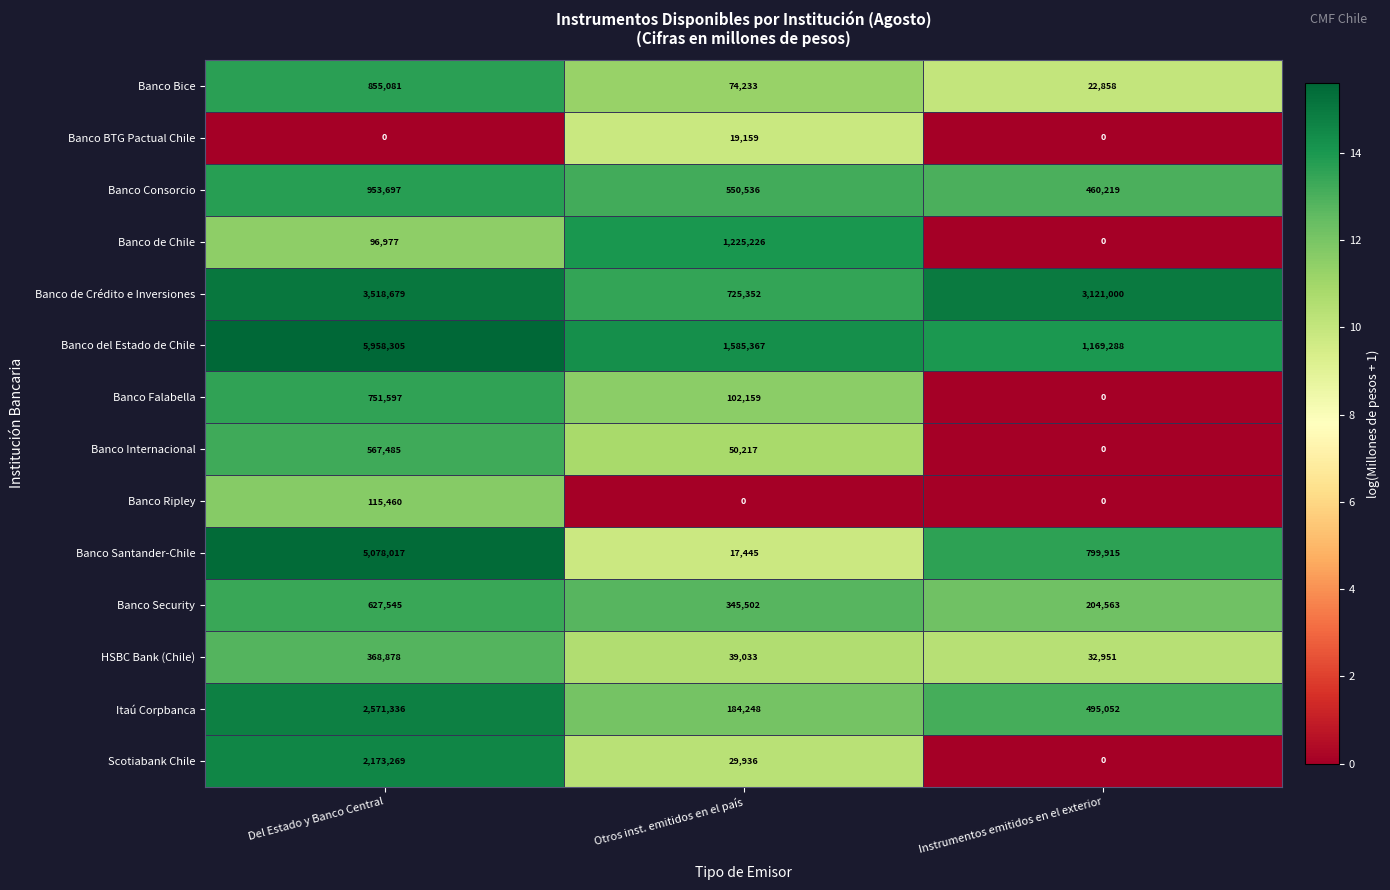

The value of Banco Internacional at Instrumentos emitidos en el exterior is 223536. True or false?

False